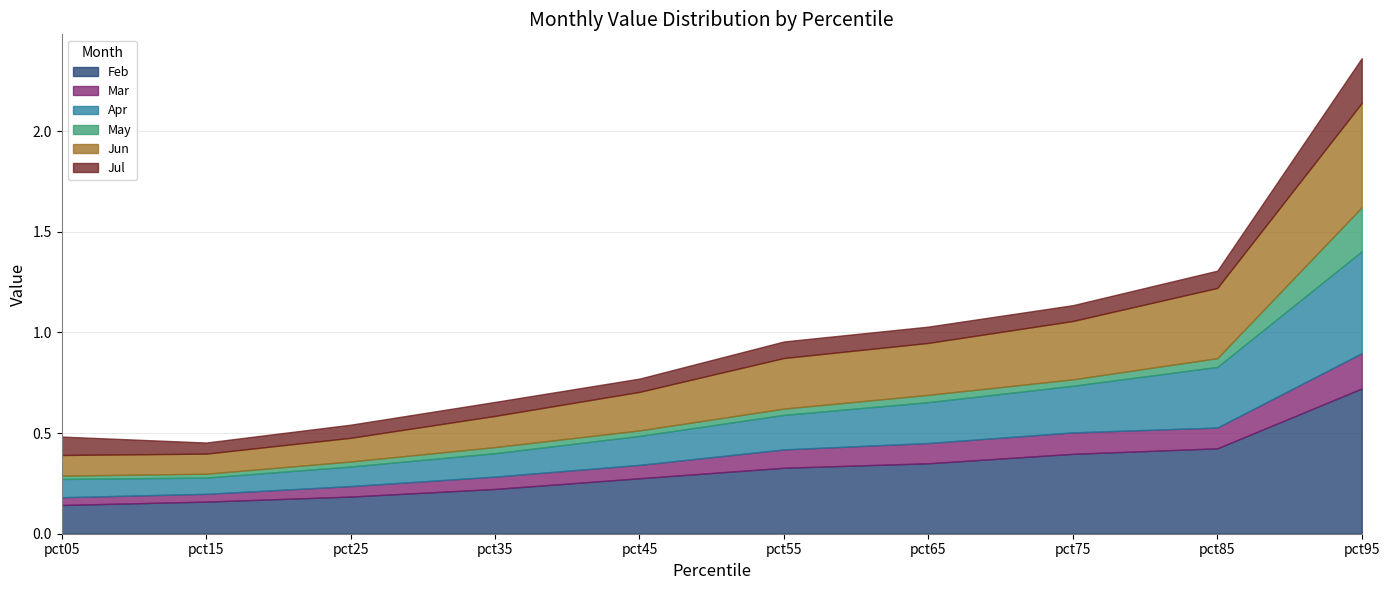

What is the maximum value for Mar?

0.2